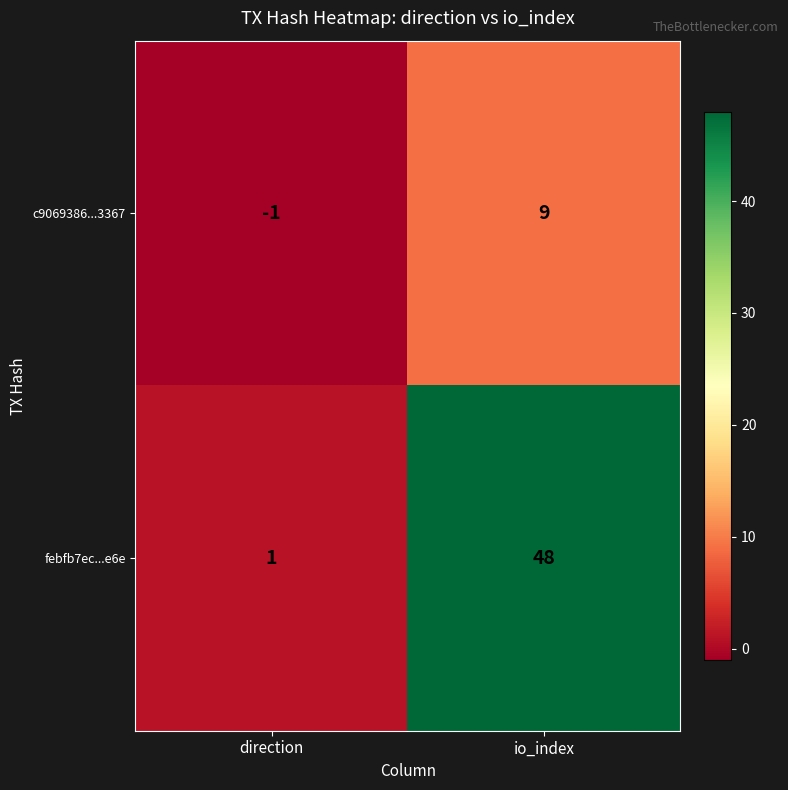

Which series has the largest range (max minus min)?

febfb7ec...e6e